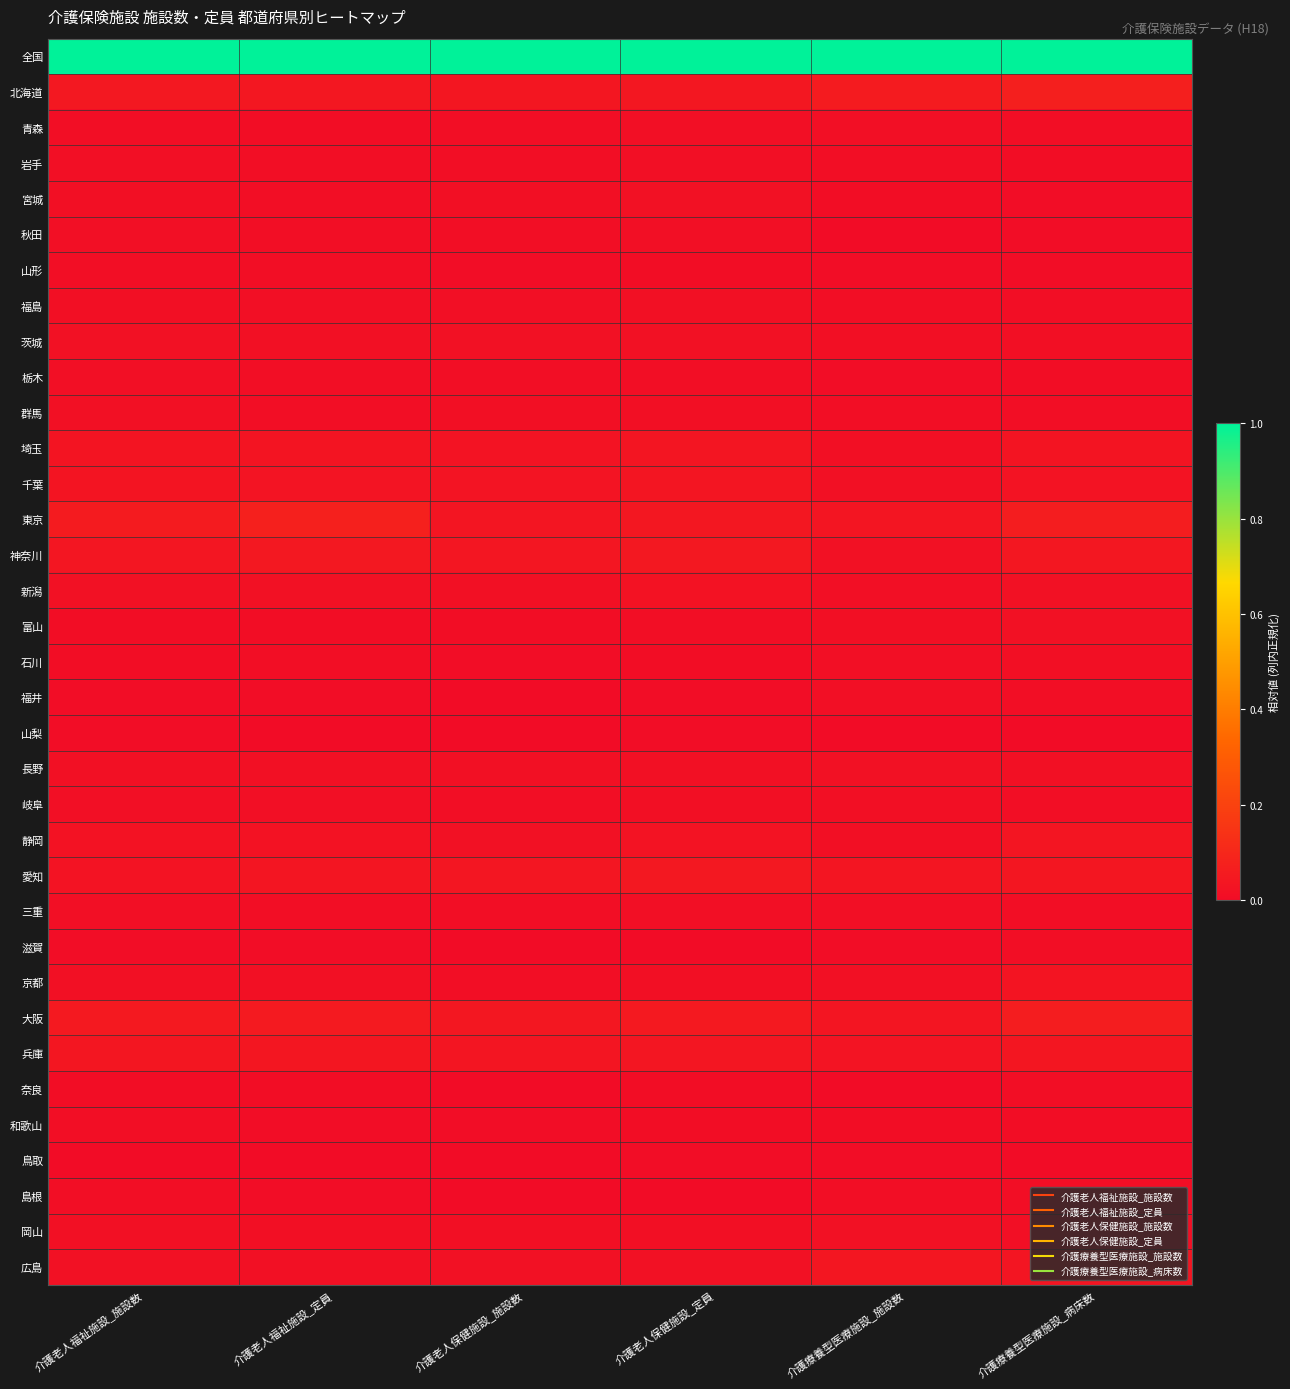

Which label corresponds to the largest value in the chart?

介護老人福祉施設_施設数